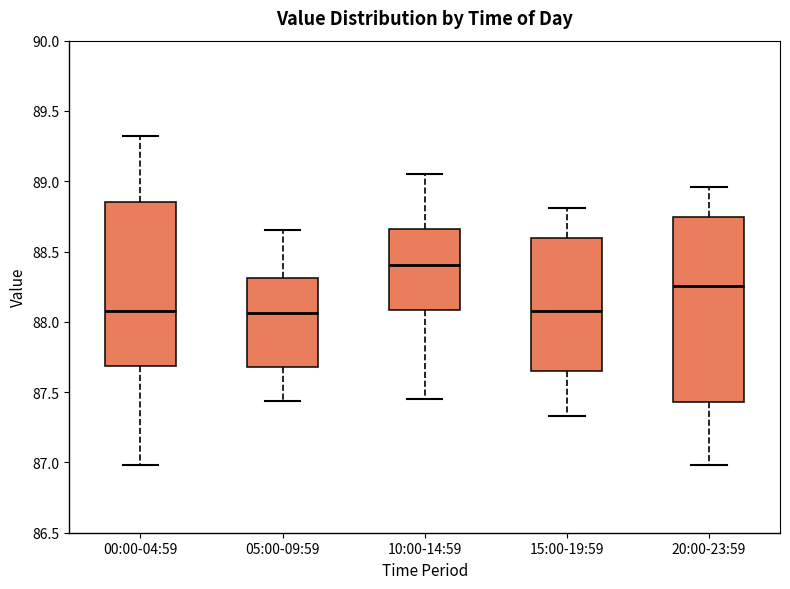

Where is the upper edge of the box for 10:00-14:59 on the y-axis? The values are not printed on the chart, so give them approximately, as read against the axis.

88.65